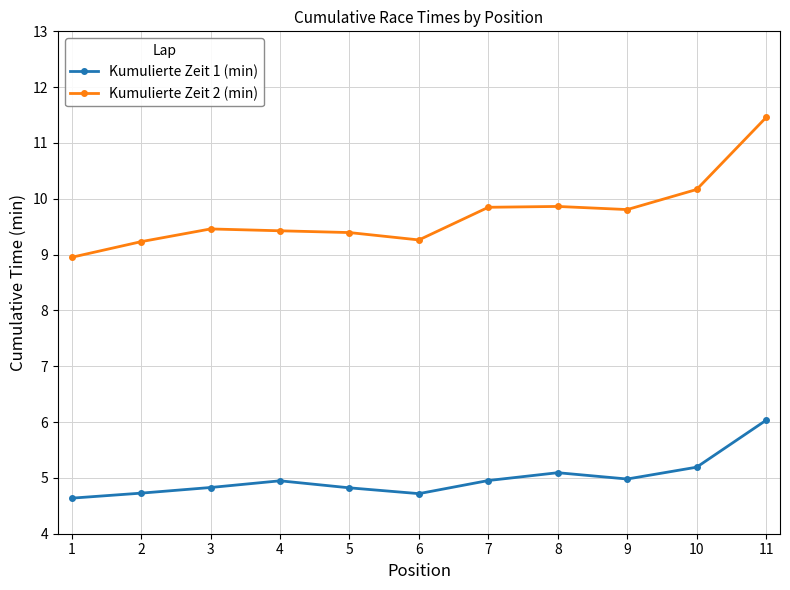

Rank the series by their maximum value, from highest to lowest.

Kumulierte Zeit 2 (min), Kumulierte Zeit 1 (min)